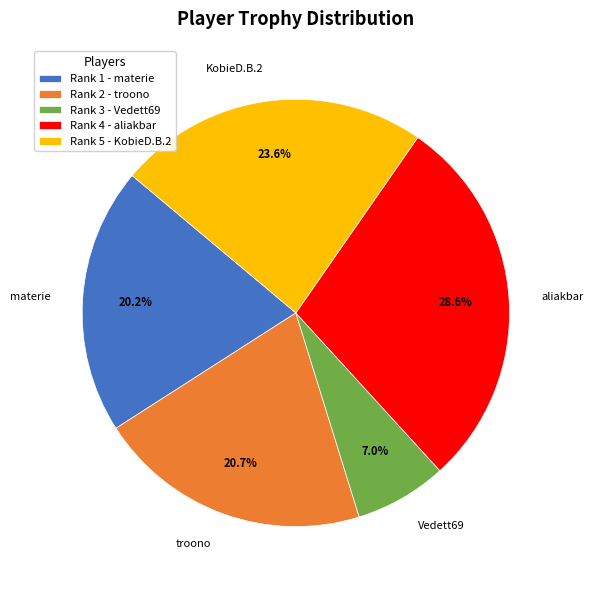

Is there any slice that represents more than half of the pie?

No